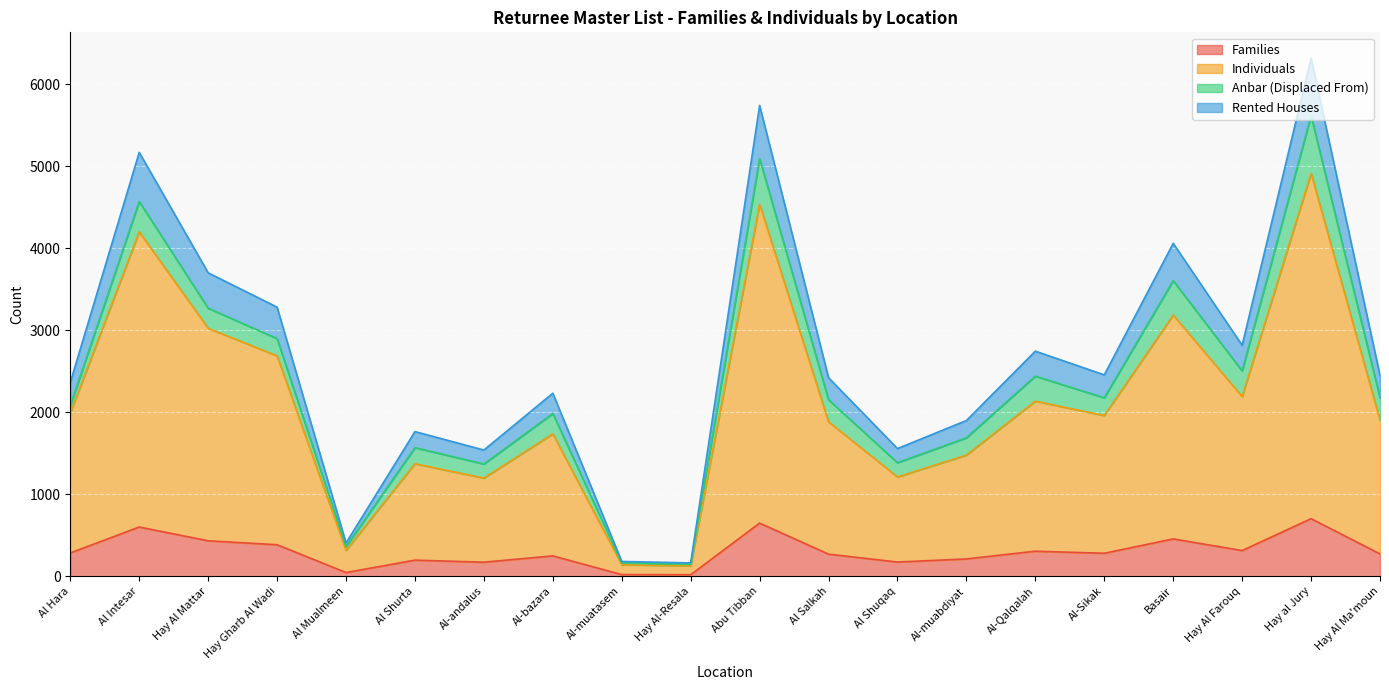

Is it true that Individuals equals 1883 at Al Salkah?

True